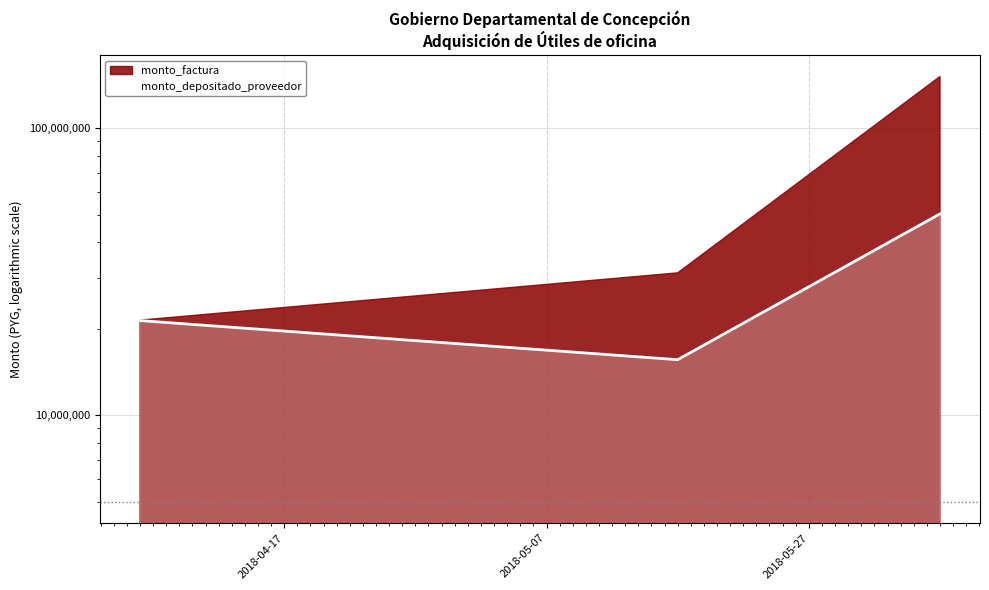

Read the value at 2018-04-17.

21374391